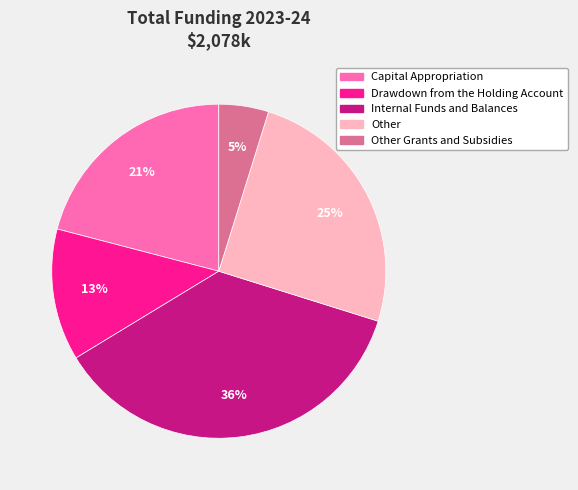

Does any single category account for the majority?

No